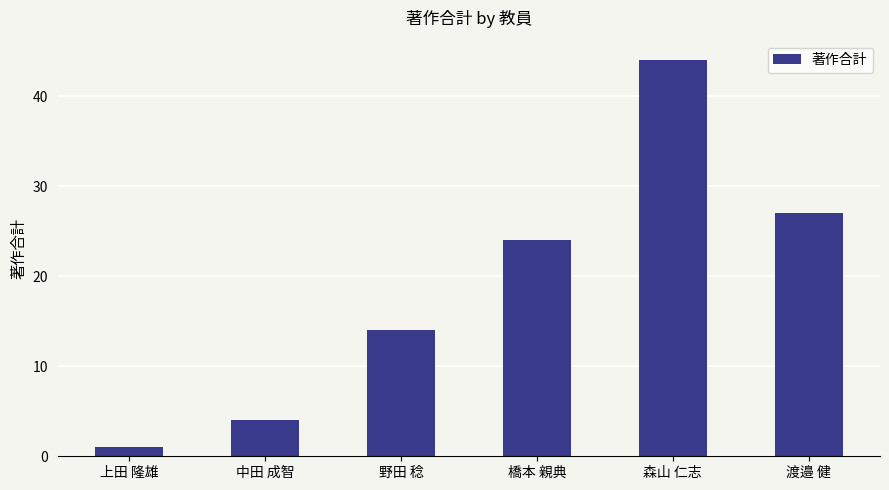

What is the smallest value displayed?

1